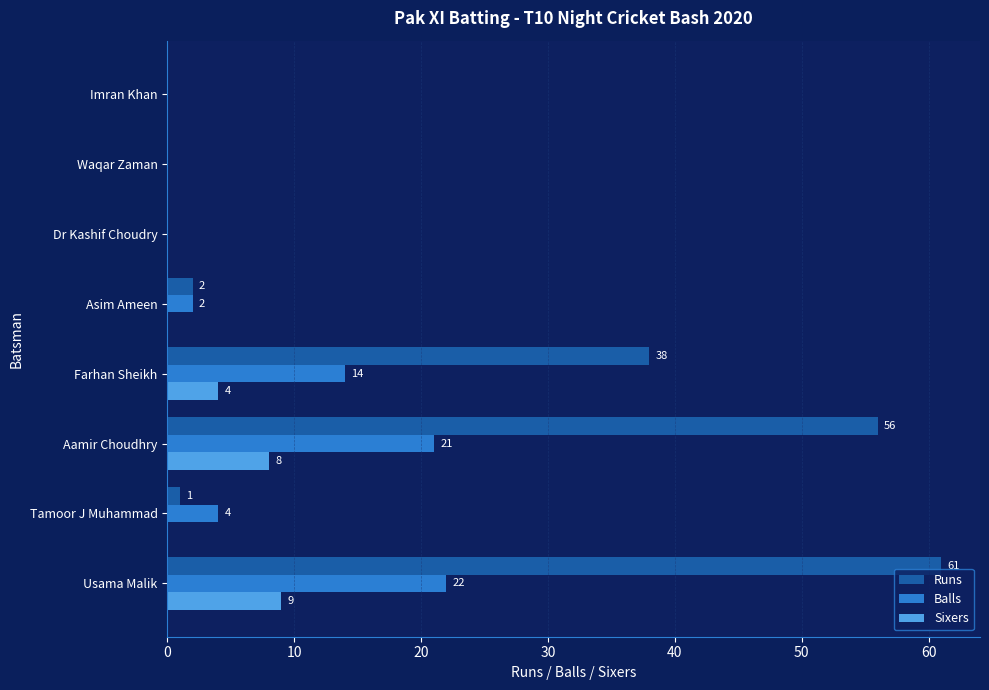

Which series changed the most between Farhan Sheikh and Asim Ameen?

Runs